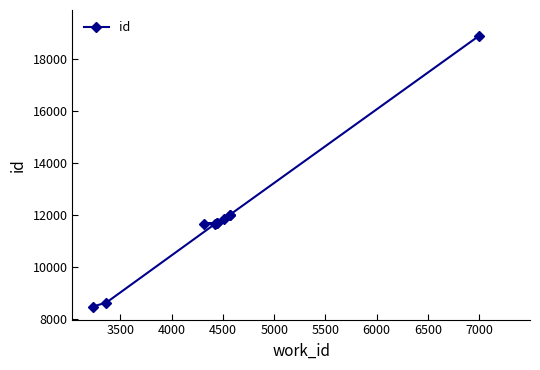

What is the smallest value displayed?

8482